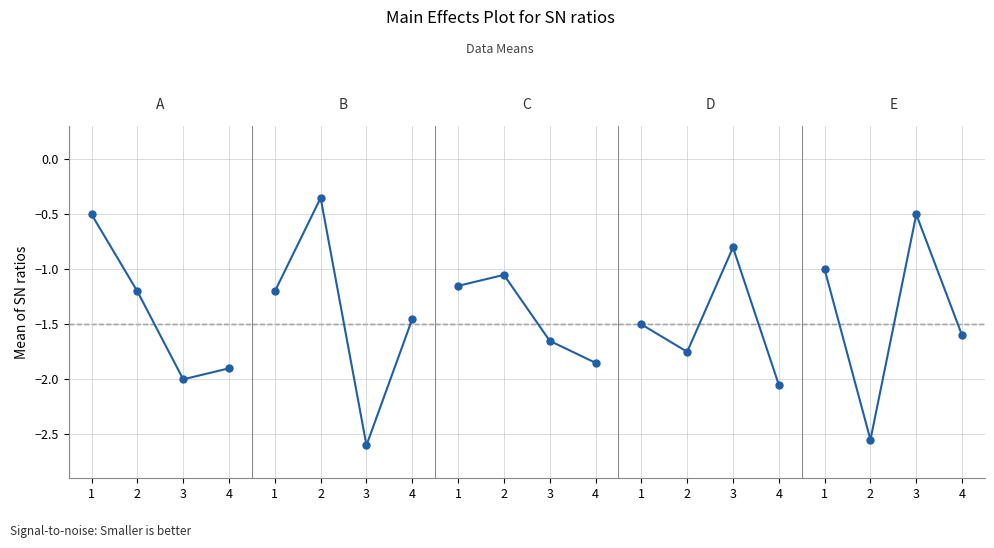

In D, how many points are higher than both neighbors (excluding endpoints)?

1